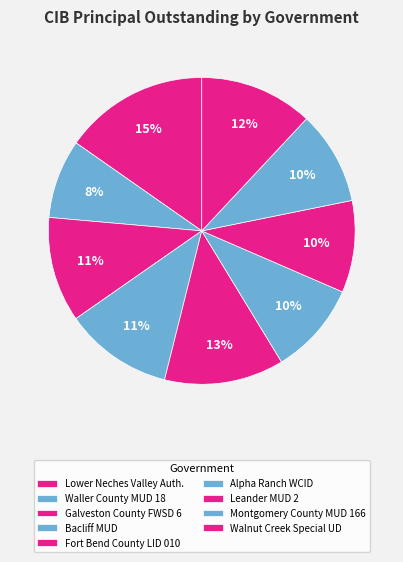

How many segments does this pie chart have?

9